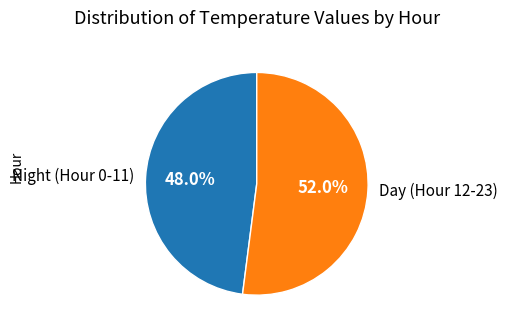

How many segments does this pie chart have?

2